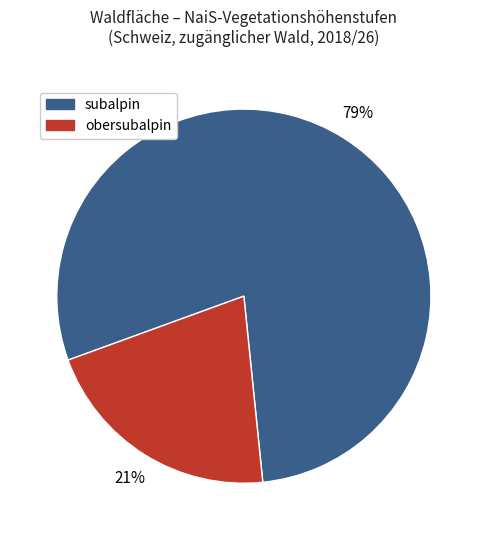

Approximately how many times larger is the value at obersubalpin compared to subalpin?

0.3